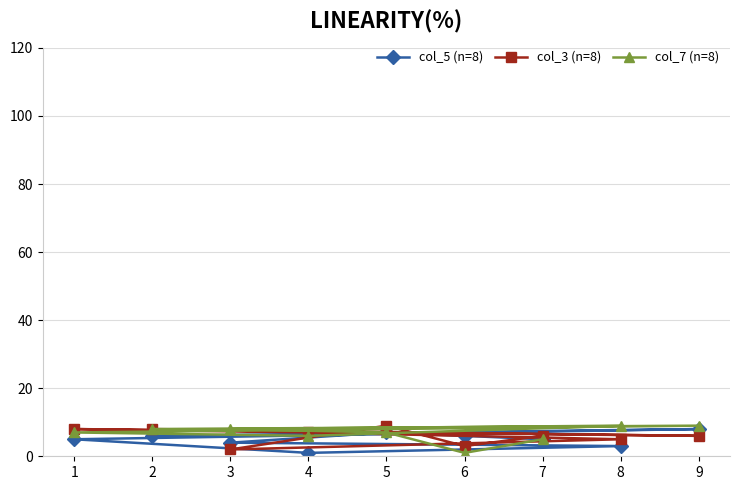

Does the chart display data point markers on the line(s)?

Yes